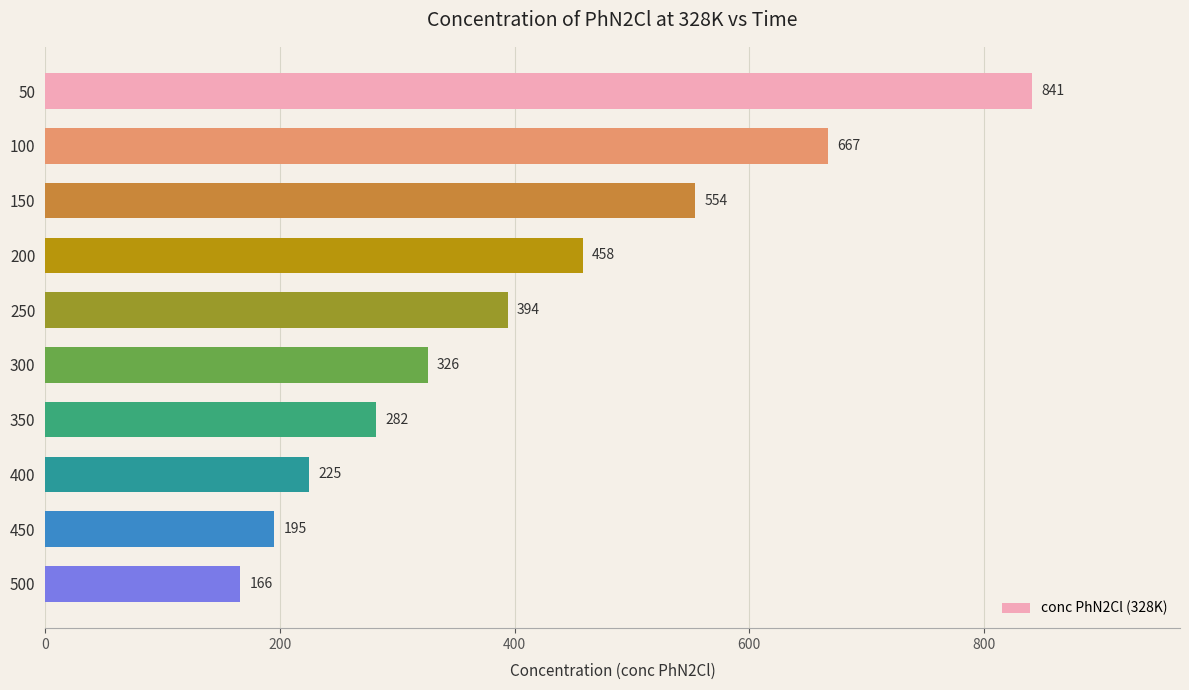

True or false: the data shows 117 at 200.

False